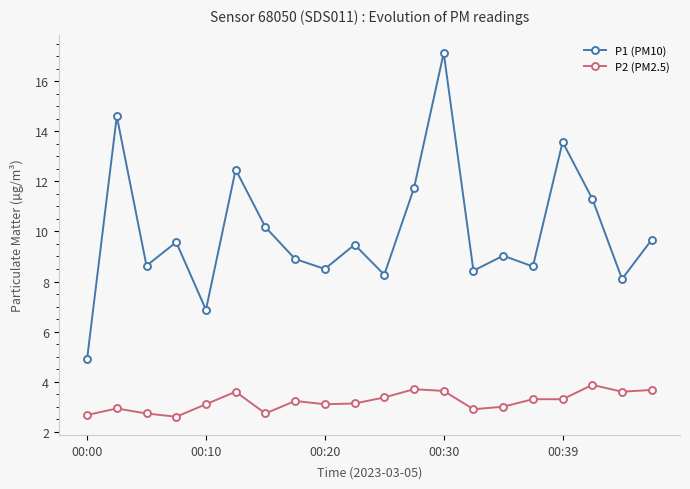

True or false: P1 (PM10) and P2 (PM2.5) cross at least once.

False